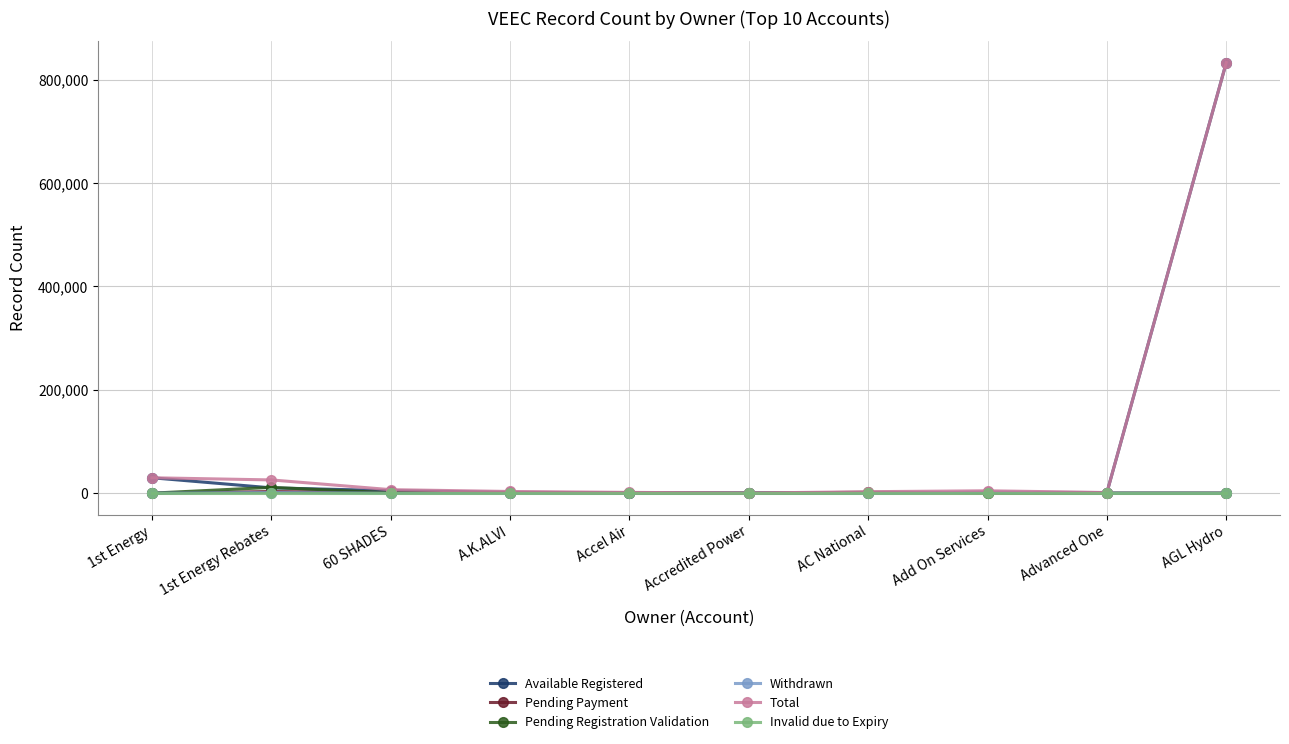

At which category is the sum across all series the highest?

AGL Hydro